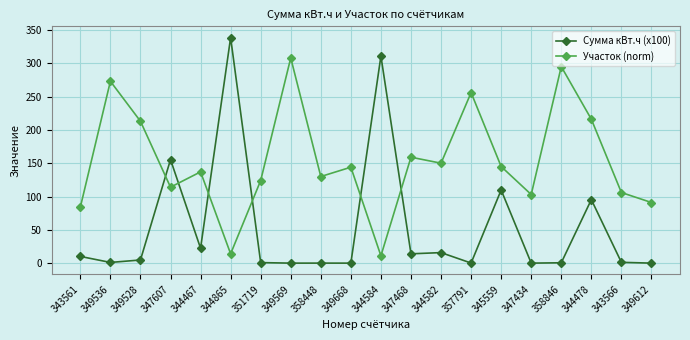

At which label does Сумма кВт.ч (x100) reach its peak?

344865